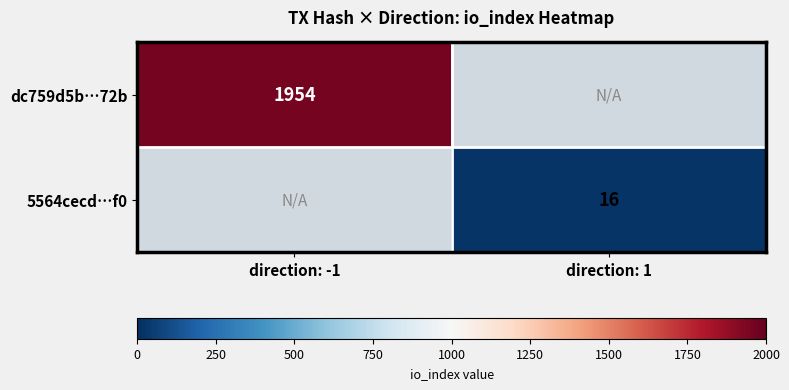

The 5564cecd…f0 series shows 16 at direction: 1. True or false?

True